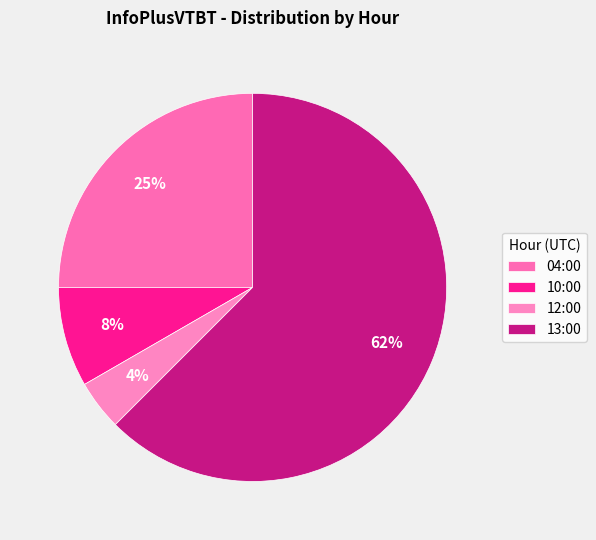

Count the number of slices in the pie.

4